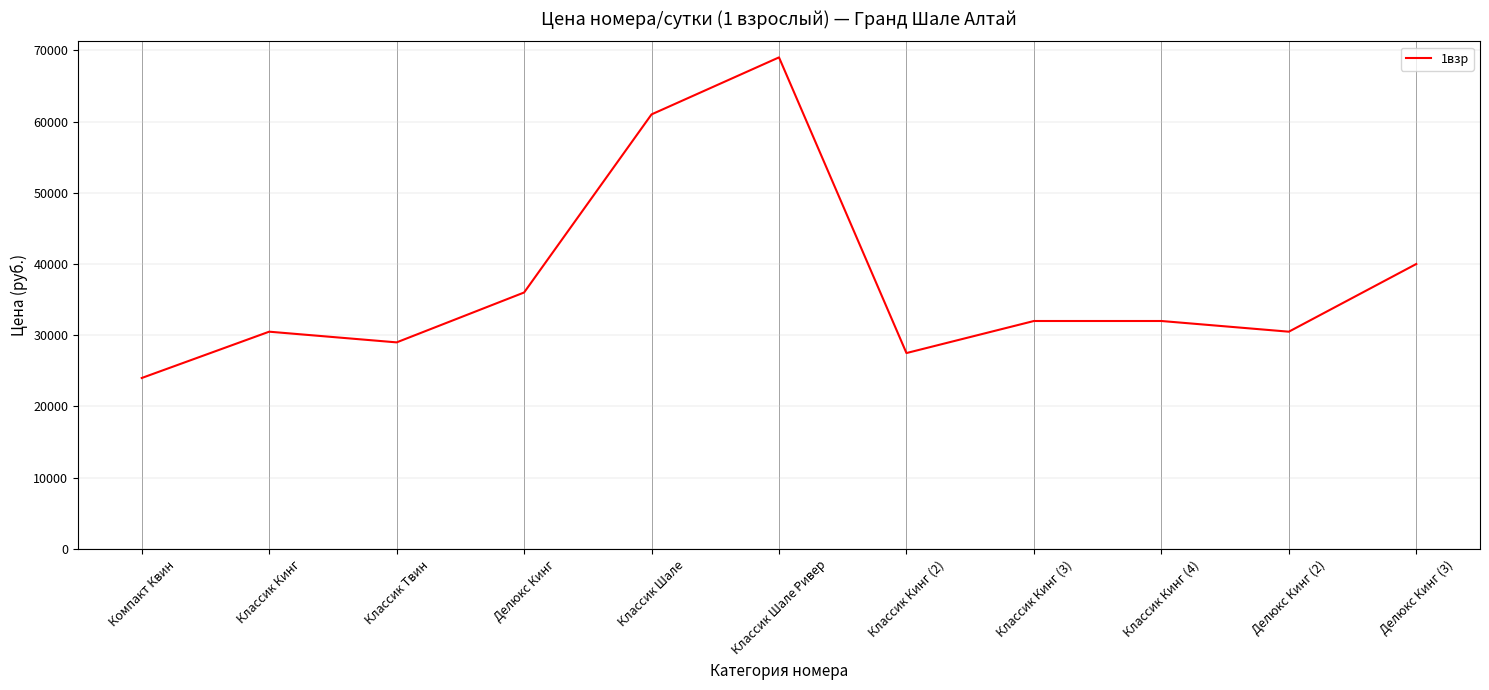

What is the sum of all values?

411500